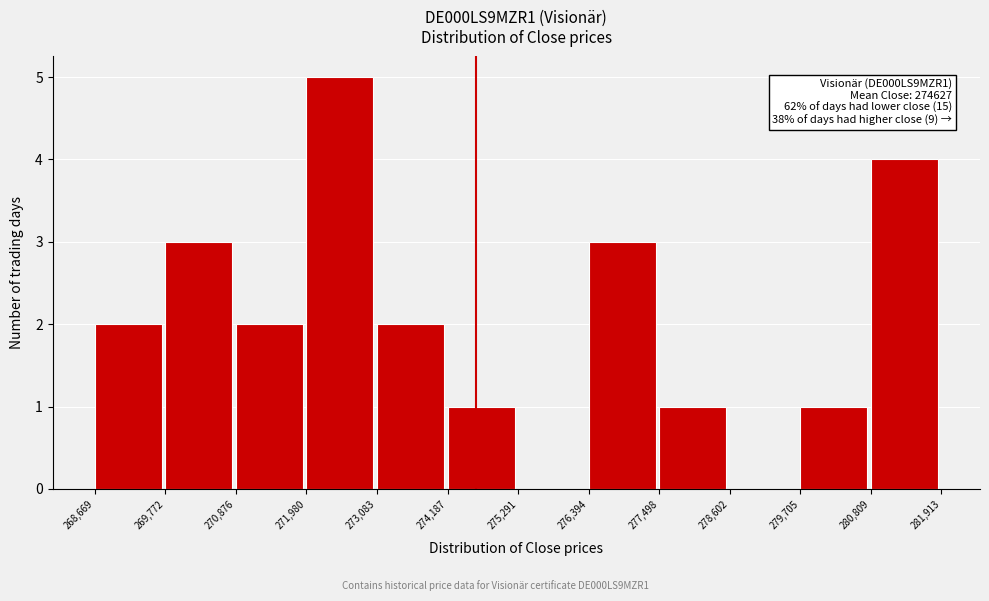

Which range on the x-axis has the tallest bar?

271,980 to 273,083